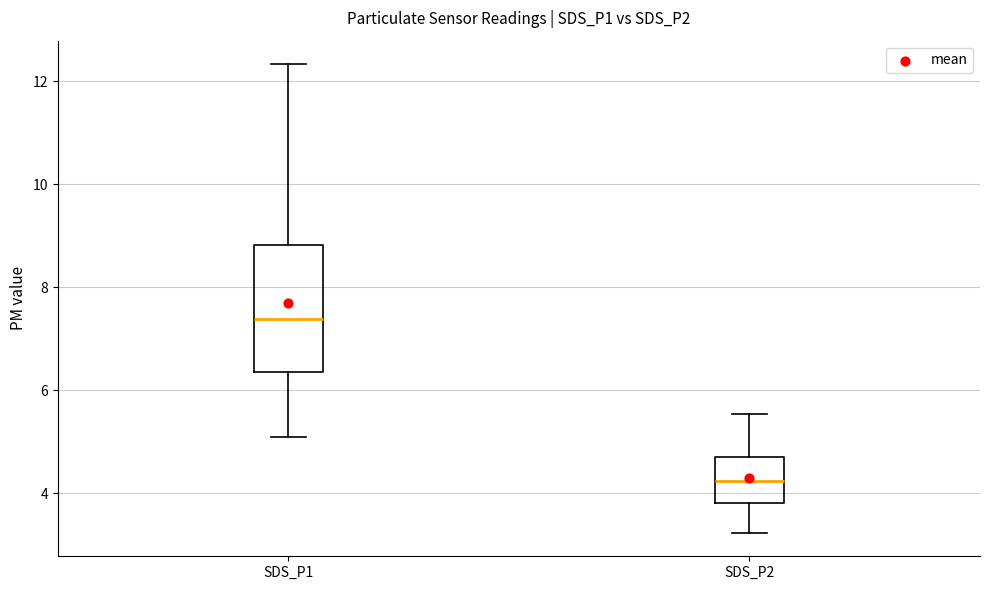

Which box has the lowest median line?

SDS_P2